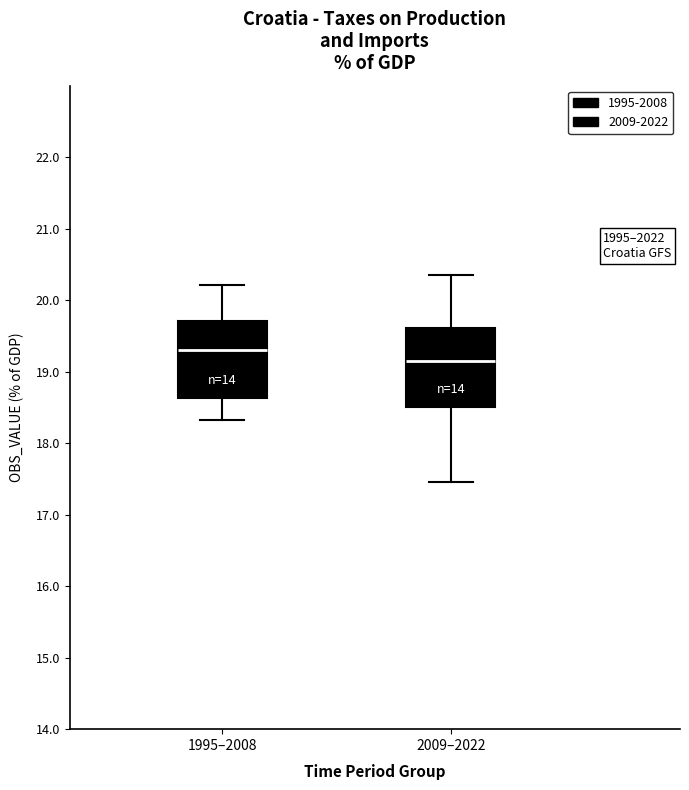

Which box's median line is the highest?

1995–2008